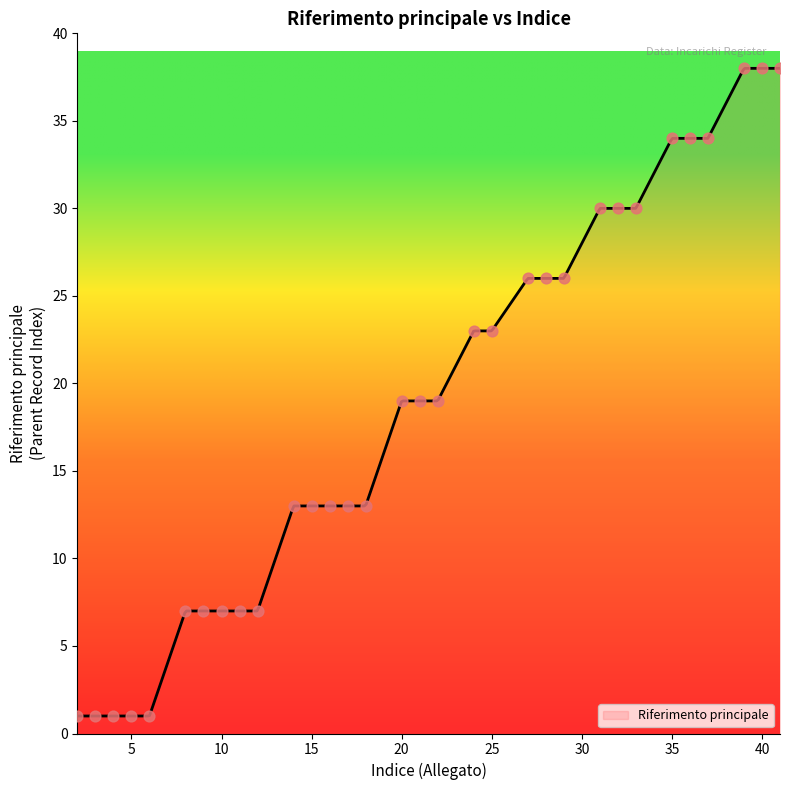

Approximately how many times larger is the value at 37 compared to 24?

1.5